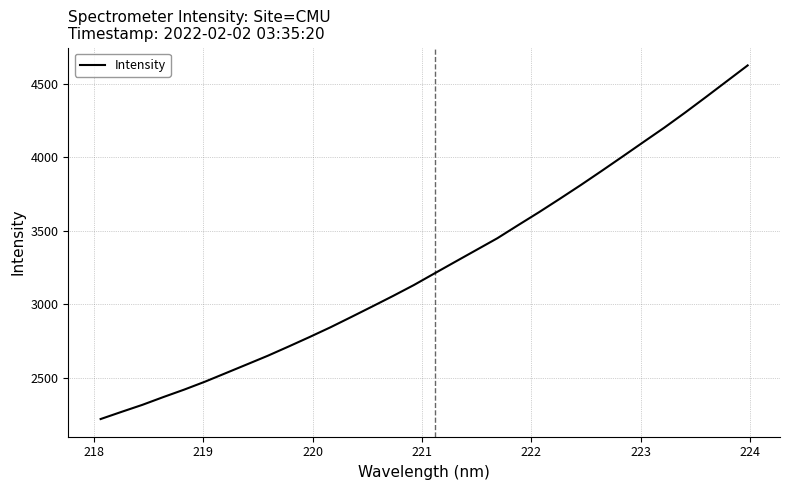

Does the chart display data point markers on the line(s)?

No